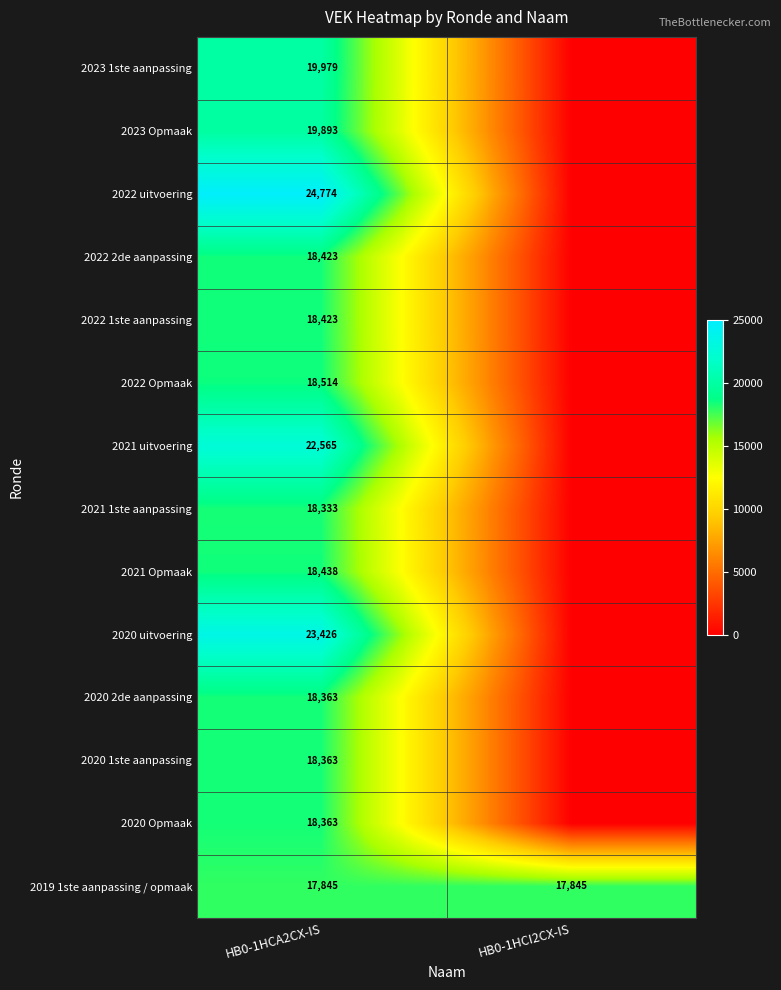

What is the total value across all series at HB0-1HCA2CX-IS?

275702